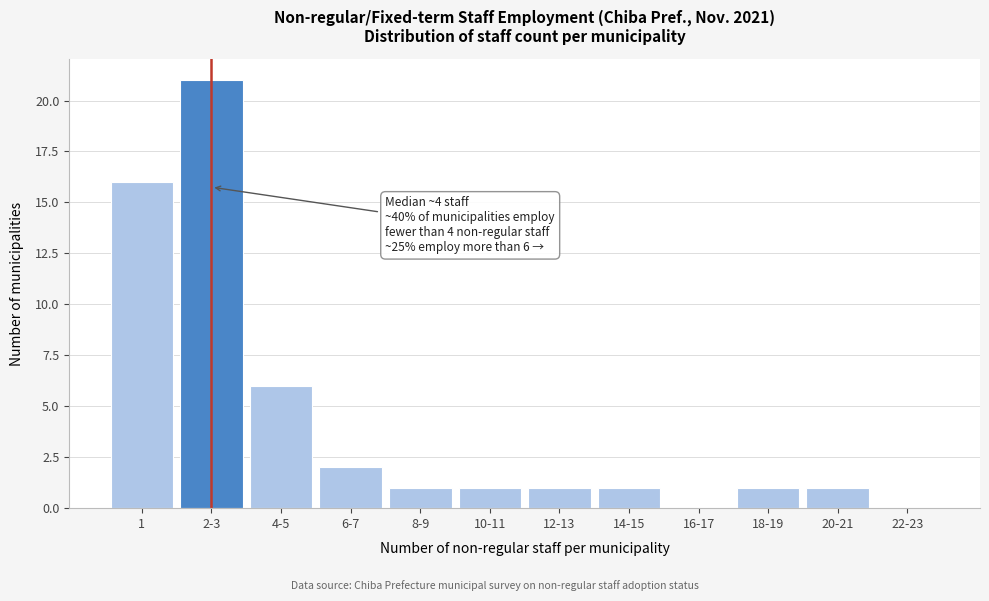

Reading left to right, transcribe all the data shown in this chart.

1=16	2-3=21	4-5=6	6-7=2	8-9=1	10-11=1	12-13=1	14-15=1	16-17=0	18-19=1	20-21=1	22-23=0